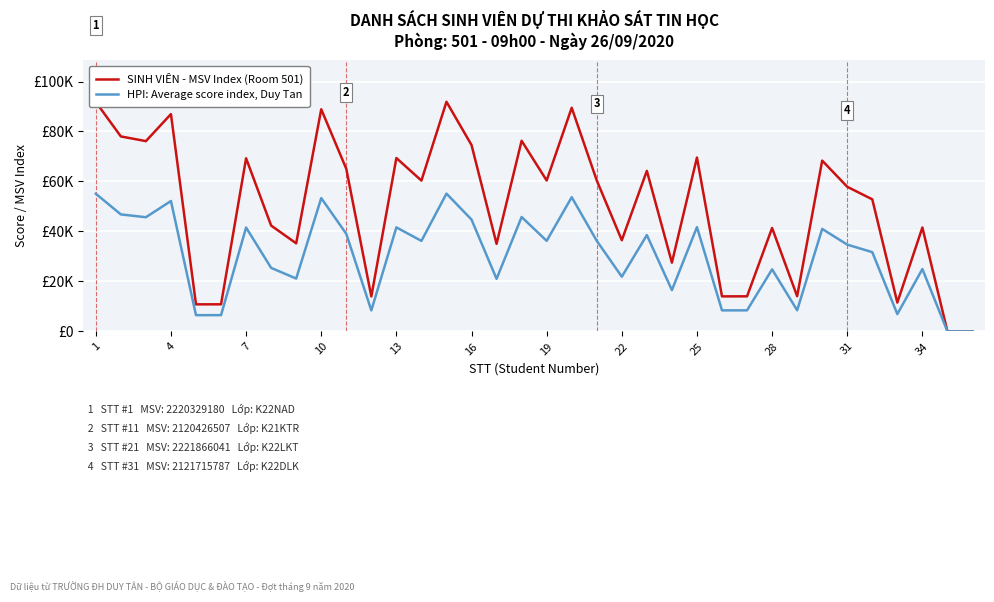

Does the chart have visible grid lines?

Yes